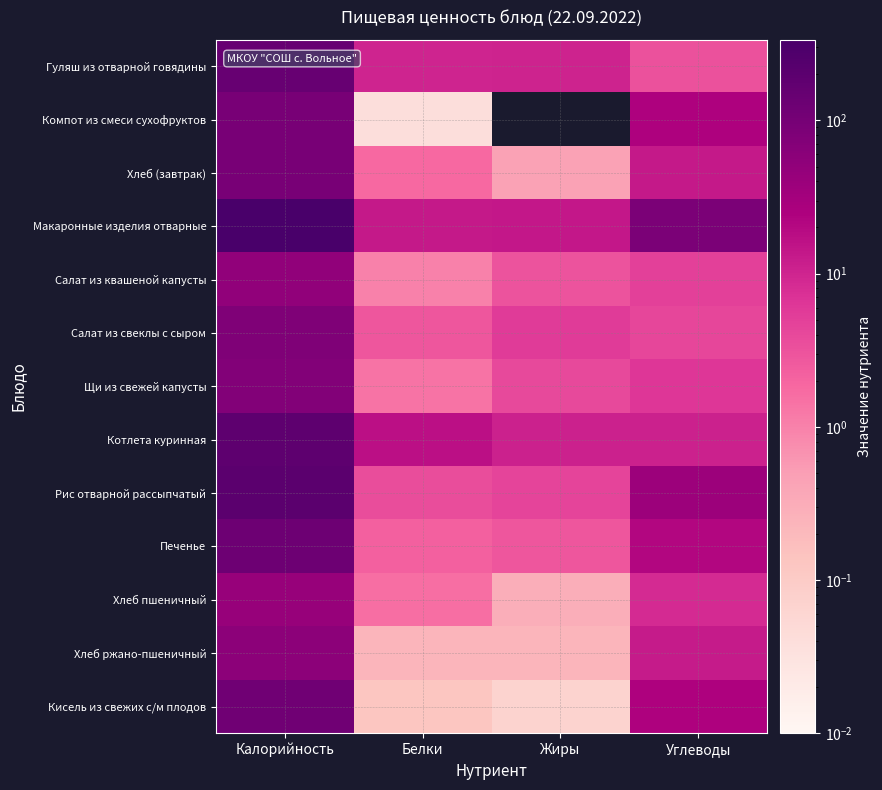

Reading right to left, what are all the values shown in this chart?

Гуляш из отварной говядины: Углеводы=3.2	Жиры=10.4	Белки=10.0	Калорийность=145.8
Компот из смеси сухофруктов: Углеводы=24.8	Жиры=0.0	Белки=0.0	Калорийность=94.2
Хлеб (завтрак): Углеводы=13.2	Жиры=0.5	Белки=1.8	Калорийность=92.0
Макаронные изделия отварные: Углеводы=86.9	Жиры=14.0	Белки=13.2	Калорийность=336.5
Салат из квашеной капусты: Углеводы=5.1	Жиры=3.0	Белки=1.0	Калорийность=51.4
Салат из свеклы с сыром: Углеводы=4.3	Жиры=5.6	Белки=2.8	Калорийность=79.1
Щи из свежей капусты: Углеводы=6.3	Жиры=4.0	Белки=1.4	Калорийность=71.8
Котлета куринная: Углеводы=10.8	Жиры=10.9	Белки=17.2	Калорийность=189.8
Рис отварной рассыпчатый: Углеводы=37.5	Жиры=4.3	Белки=3.6	Калорийность=203.6
Печенье: Углеводы=21.9	Жиры=2.8	Белки=2.2	Калорийность=122.0
Хлеб пшеничный: Углеводы=8.3	Жиры=0.3	Белки=1.6	Калорийность=43.0
Хлеб ржано-пшеничный: Углеводы=12.4	Жиры=0.2	Белки=0.2	Калорийность=56.1
Кисель из свежих с/м плодов: Углеводы=24.3	Жиры=0.1	Белки=0.1	Калорийность=116.4